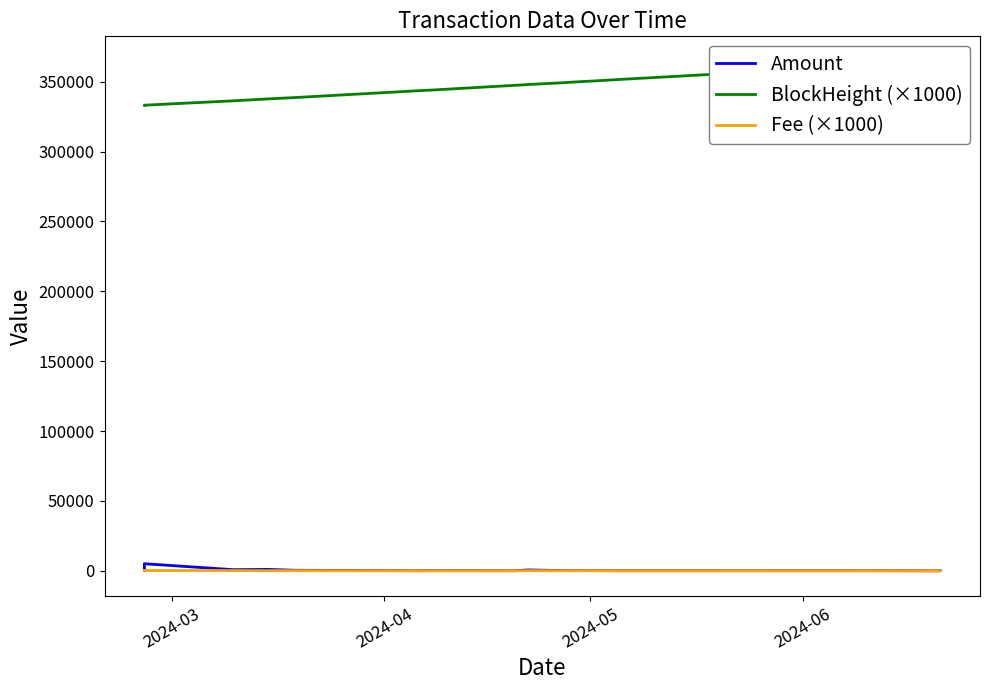

Where is the first local minimum for Fee (×1000)?

2024-04